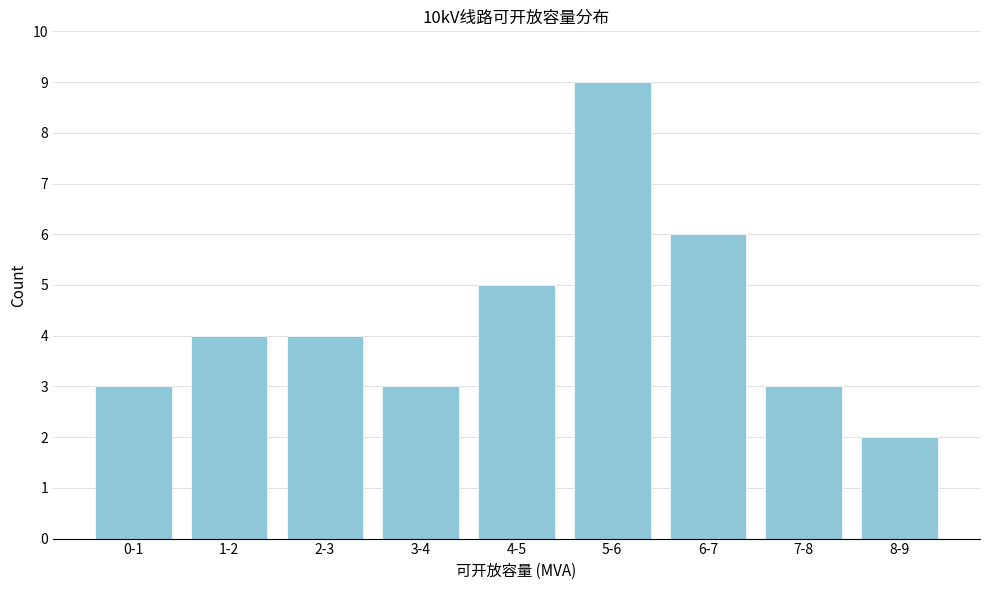

Reading left to right, list all the values displayed in this chart.

3	4	4	3	5	9	6	3	2